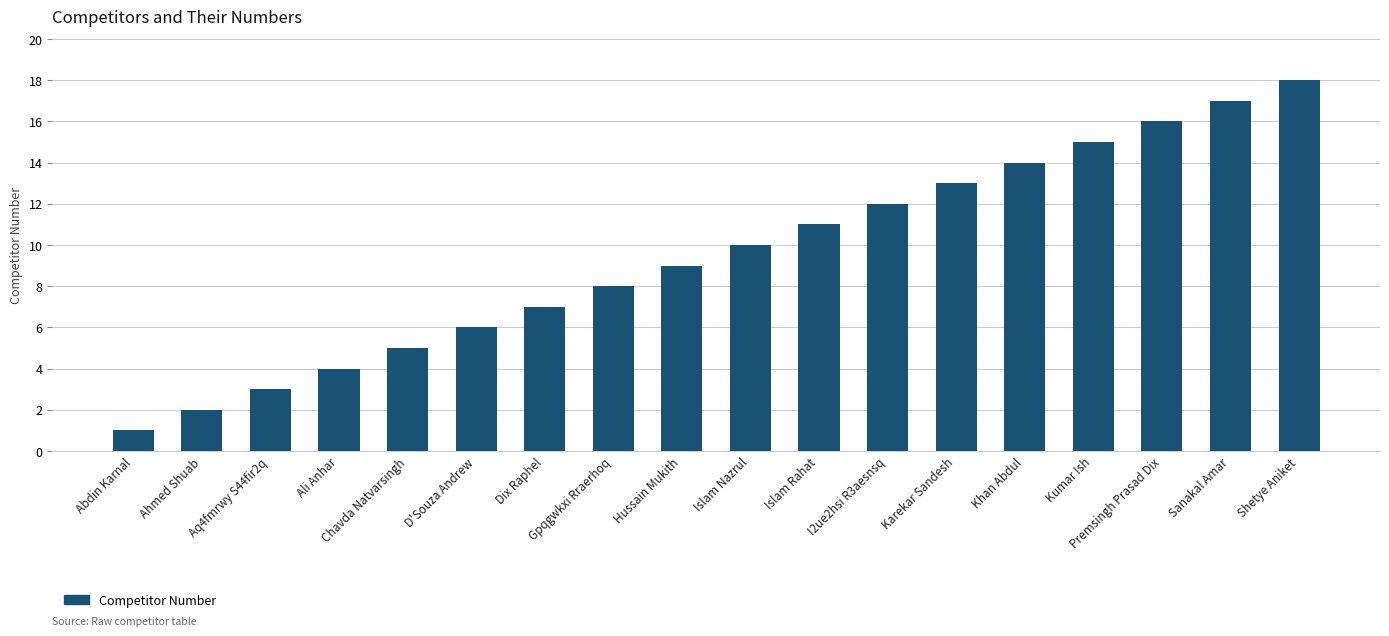

Does the chart contain stacked bars?

No